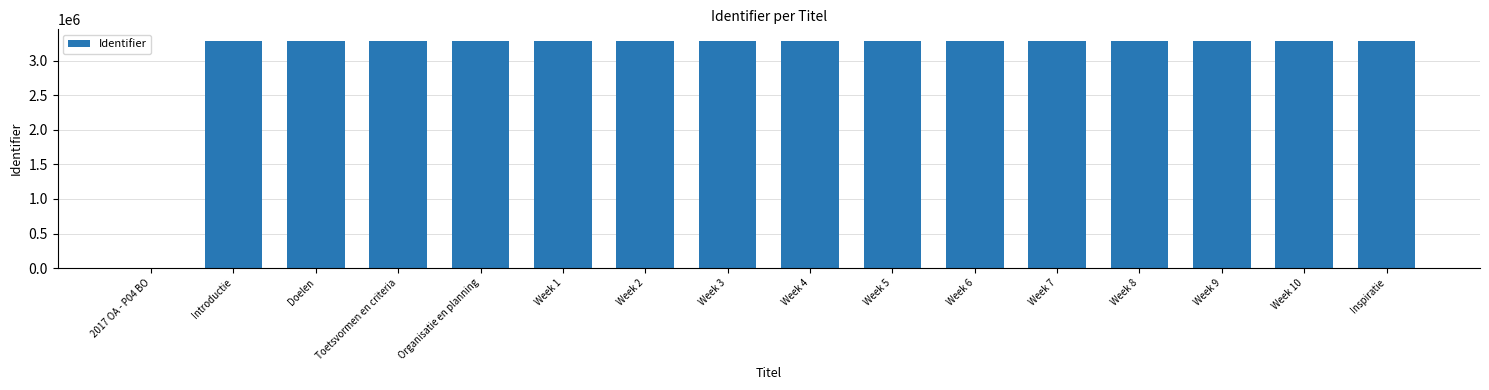

The value at Week 1 is 3292960. True or false?

True